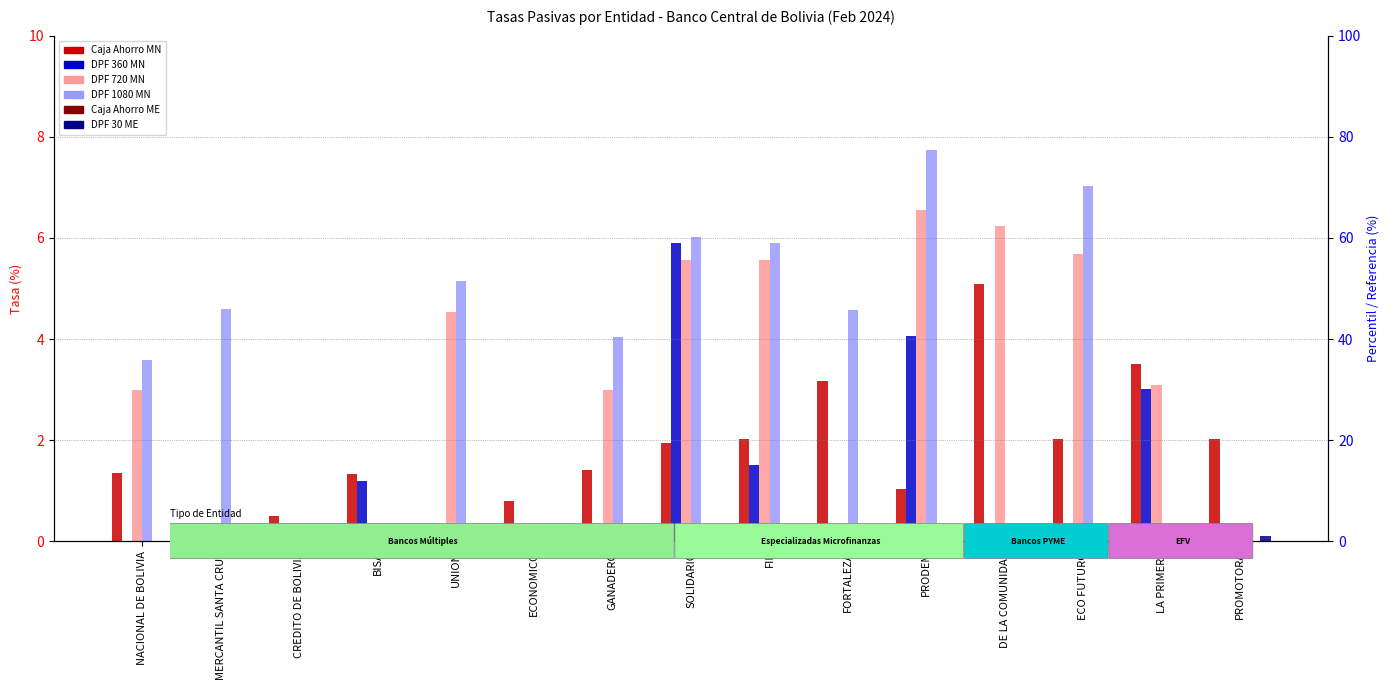

What is the difference between the highest and lowest values at NACIONAL DE BOLIVIA?

3.6